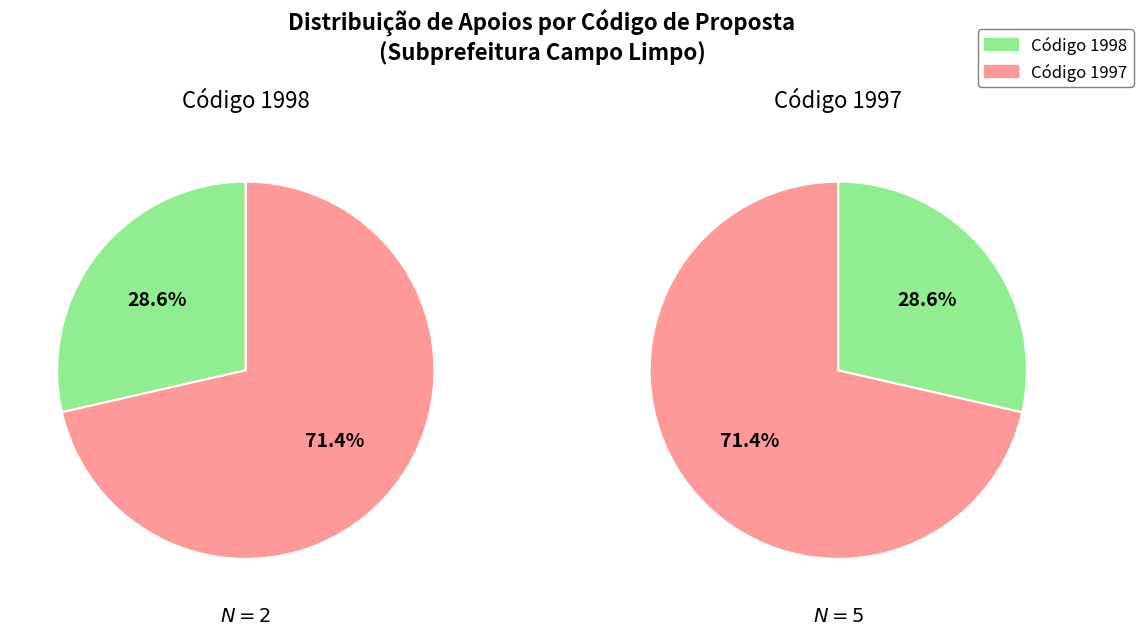

What is the ratio of the value at 1998 to the value at 1997?

0.4